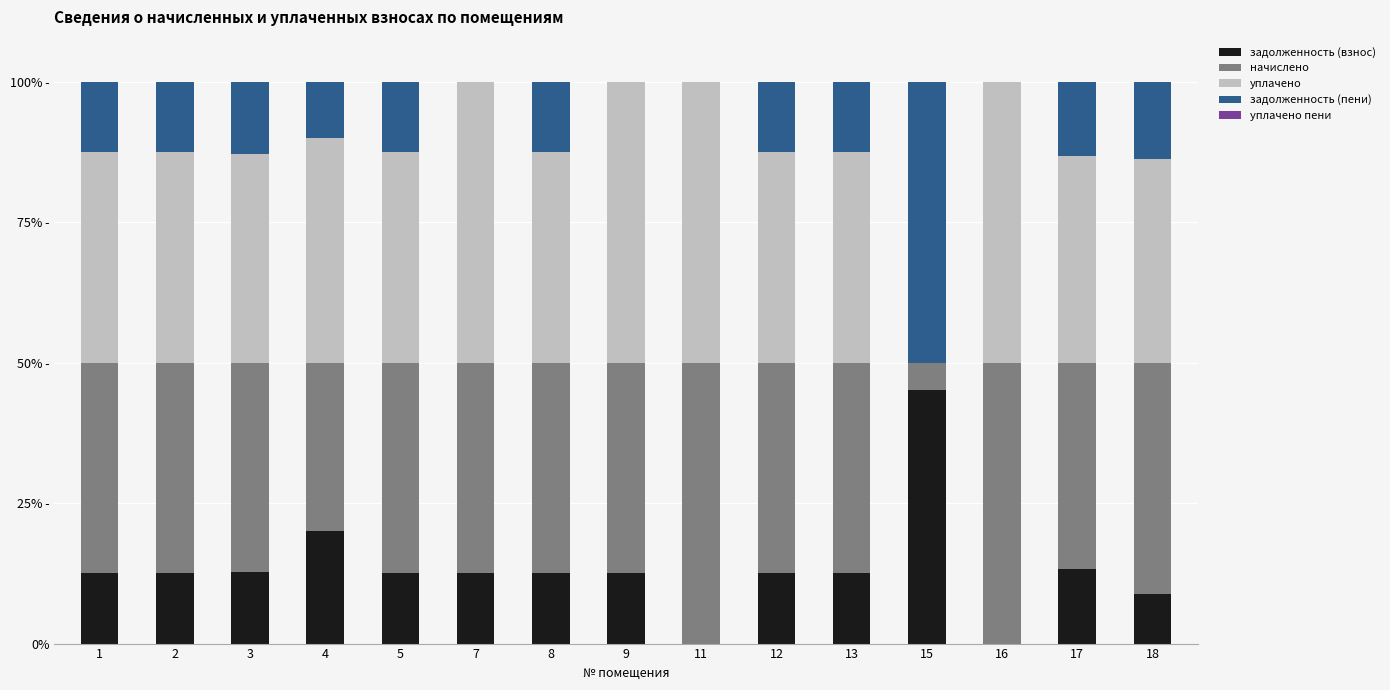

Does the chart contain stacked bars?

Yes